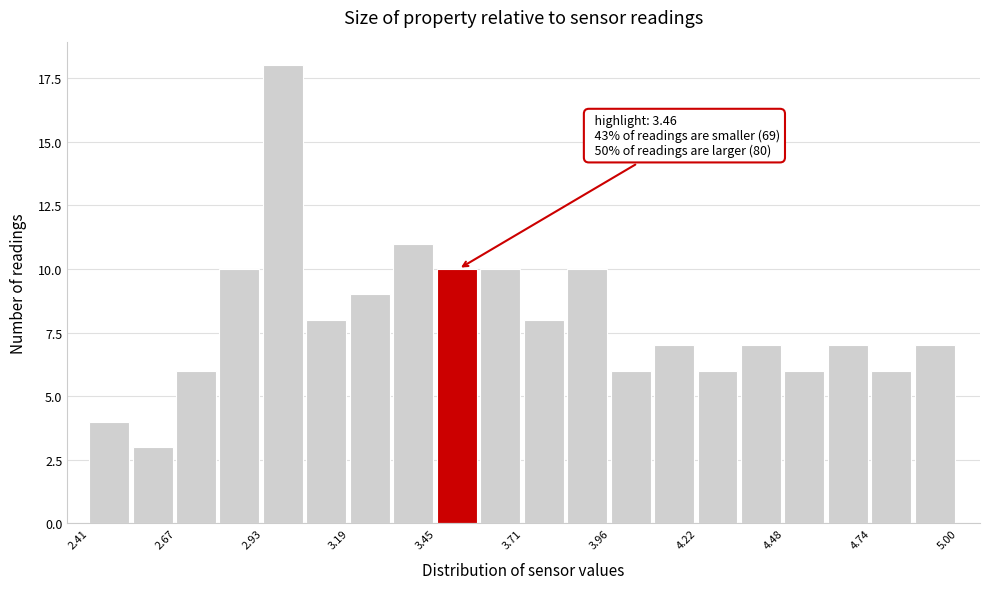

Read against the x-axis, roughly where is the centre of the tallest bar?

3.00